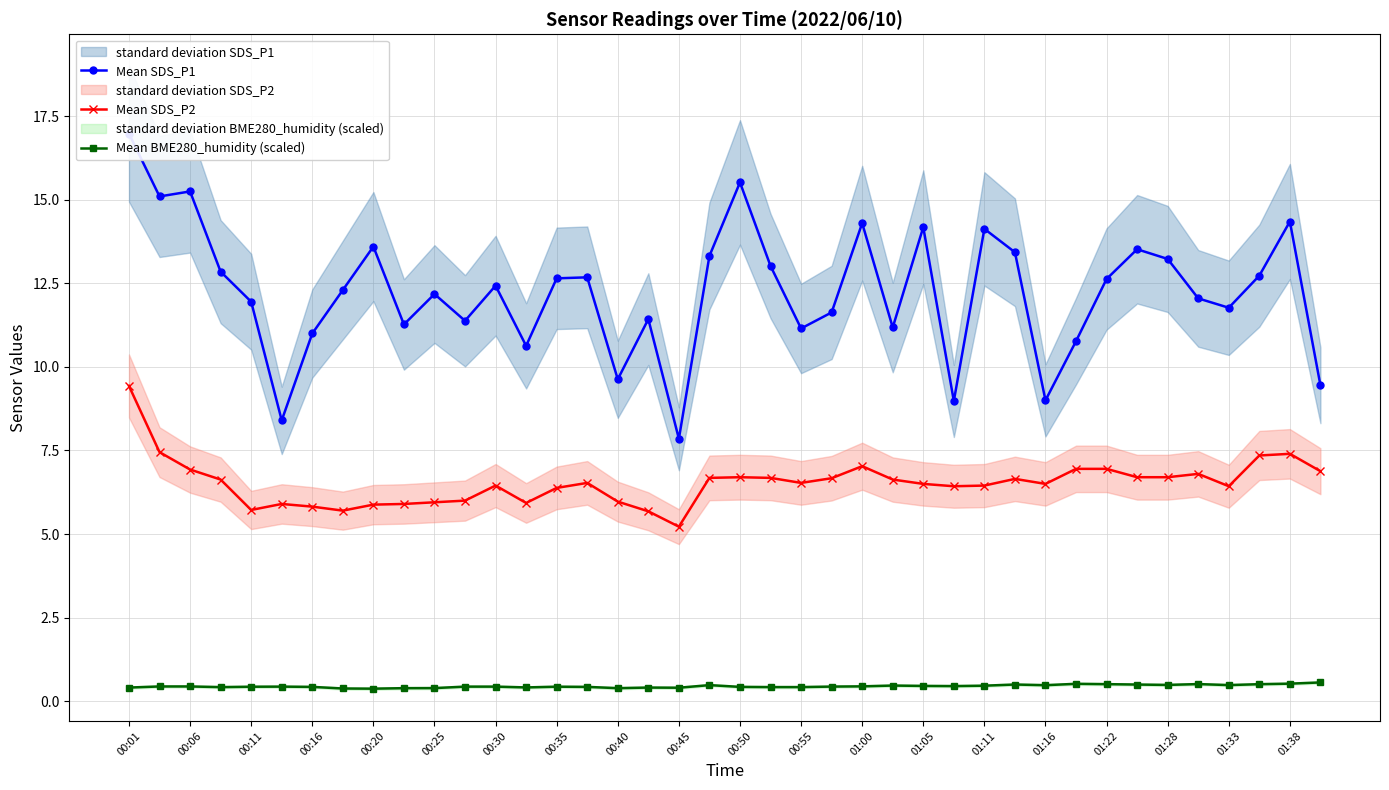

Which category has the highest value in the Mean SDS_P2 series?

00:01